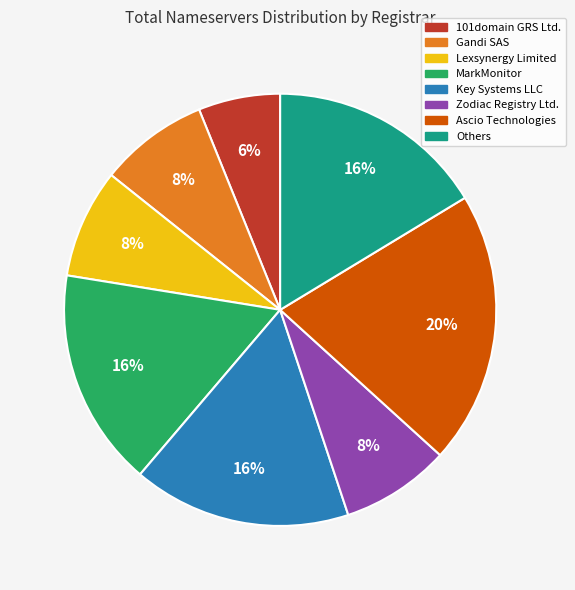

How many segments does this pie chart have?

8